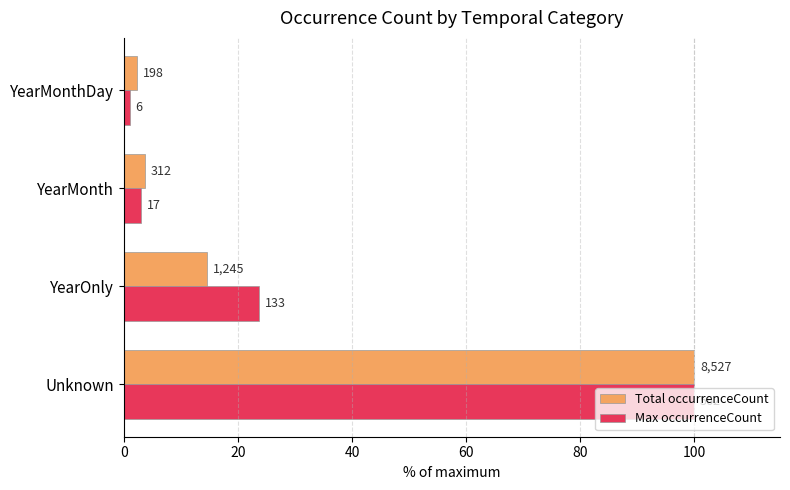

What is the value of the Total occurrenceCount bar at the 4th from the left?

2.3